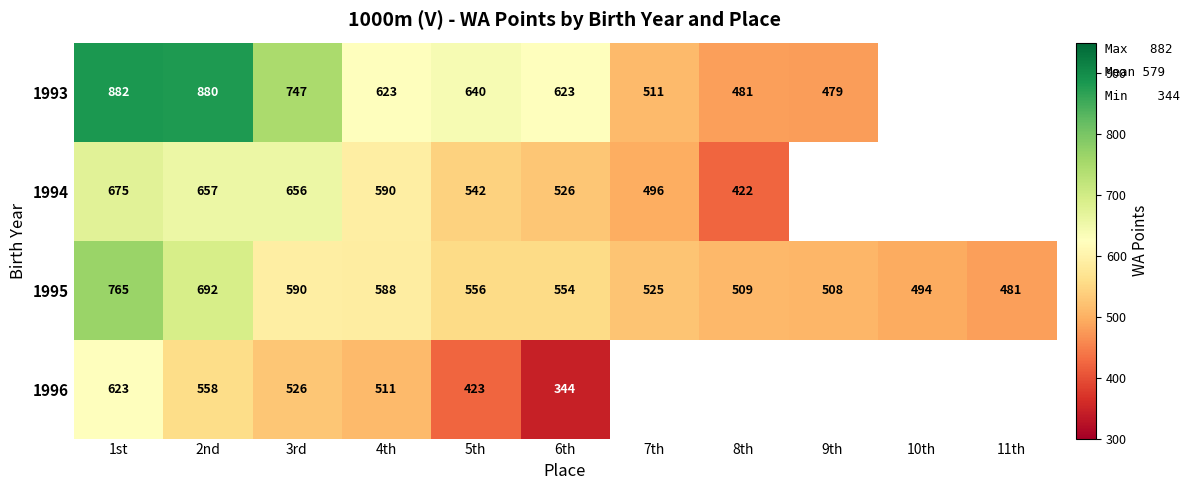

At how many categories does at least one series exceed 584?

6